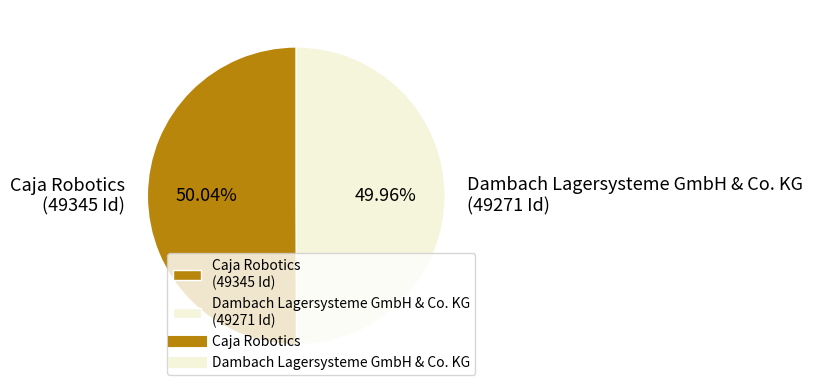

Is the sum of Dambach Lagersysteme GmbH & Co. KG (49271 Id) and Caja Robotics (49345 Id) greater than half?

Yes